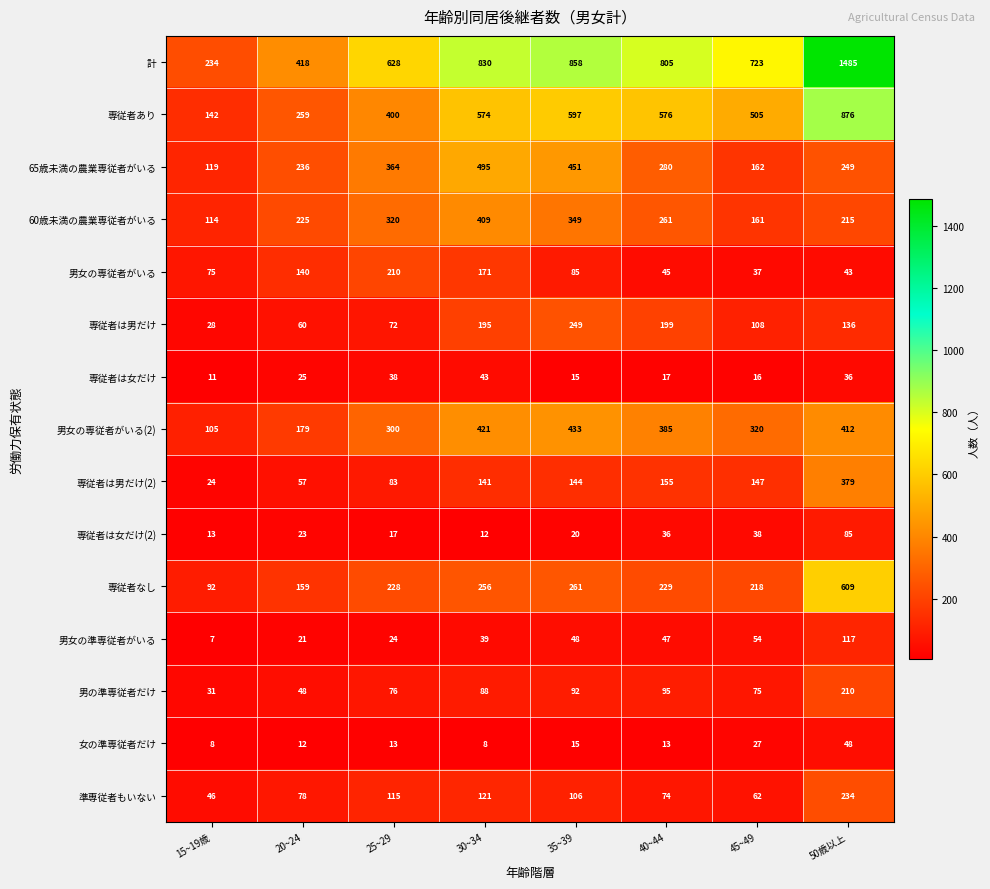

Count the number of categories in the chart.

8